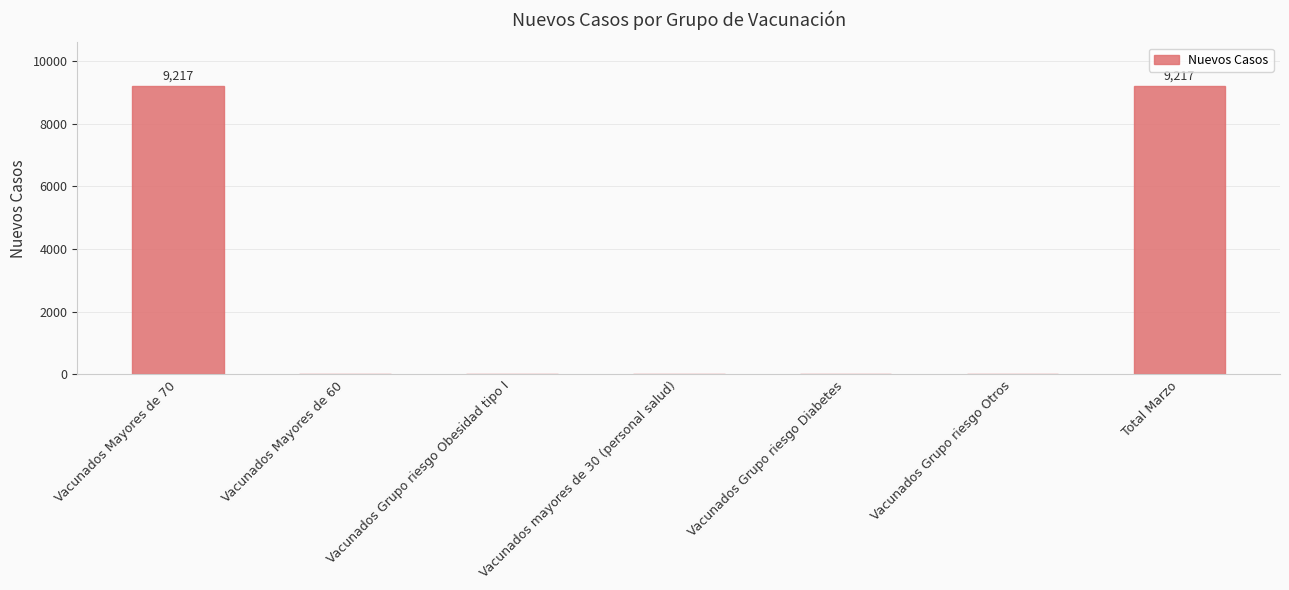

What is the sum of all values?

18434